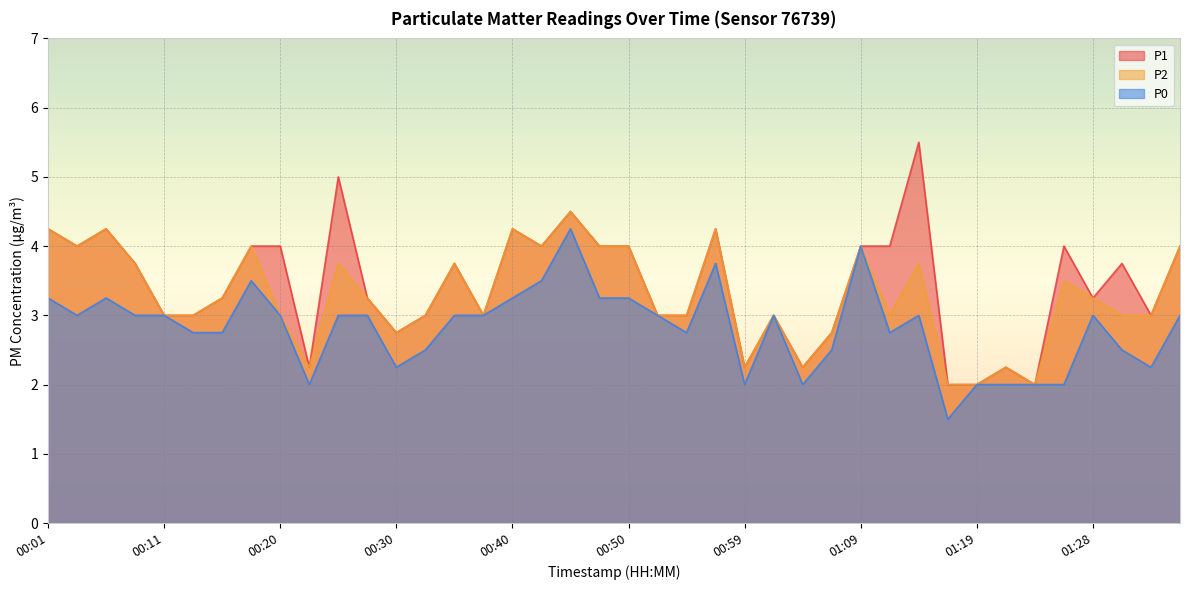

What position from the right is 00:30?

28